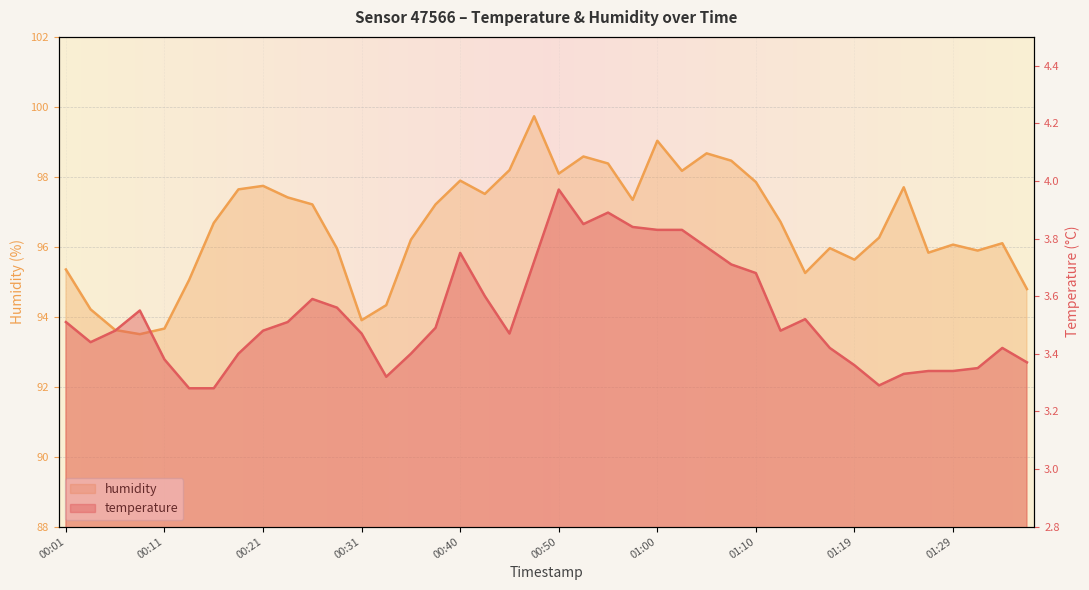

What is the average value of the temperature series?

3.5